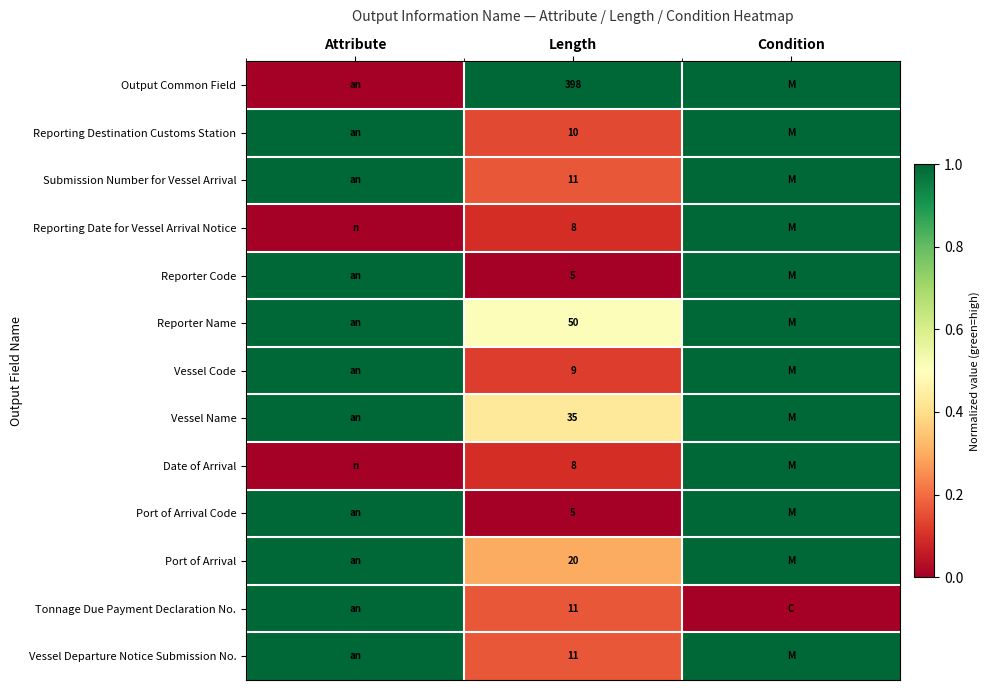

What is the total value across all series at Length?

581